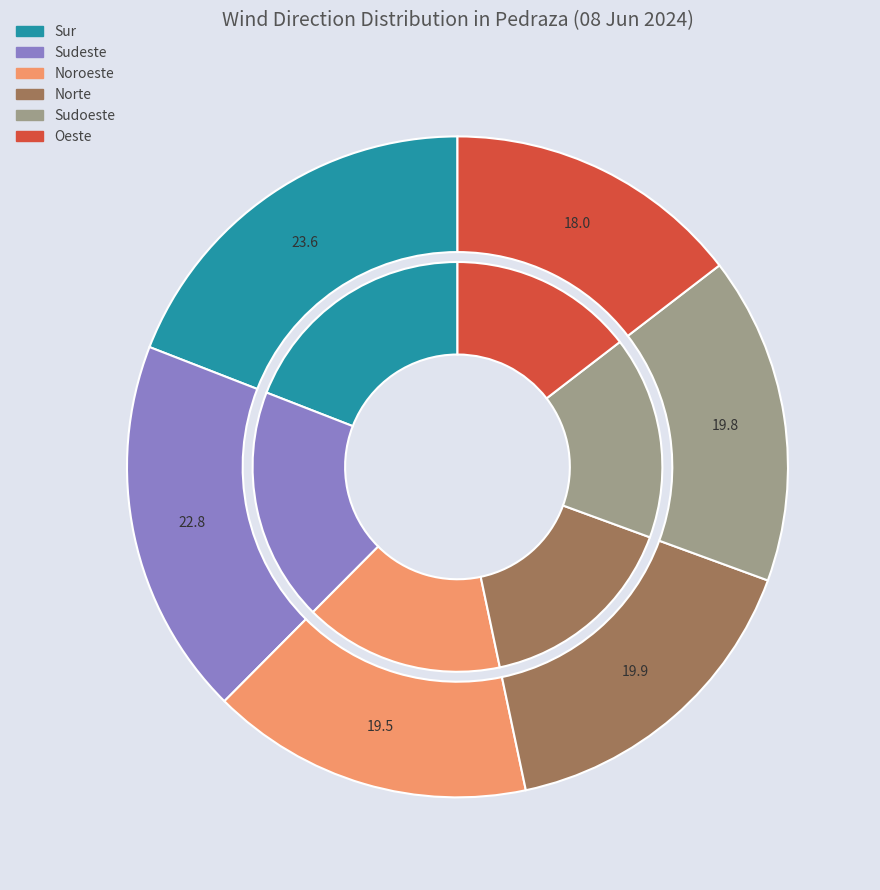

How many segments does this pie chart have?

6